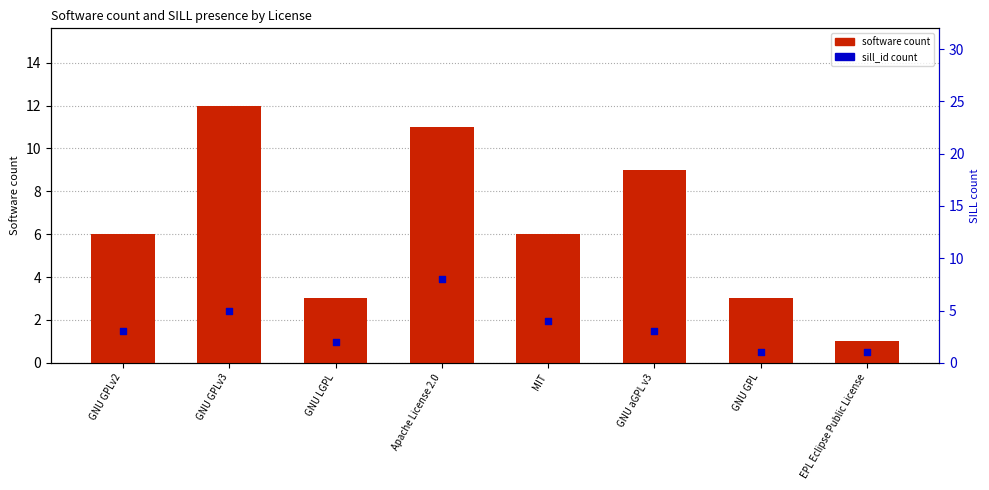

At which category is the sum across all series the highest?

Apache License 2.0